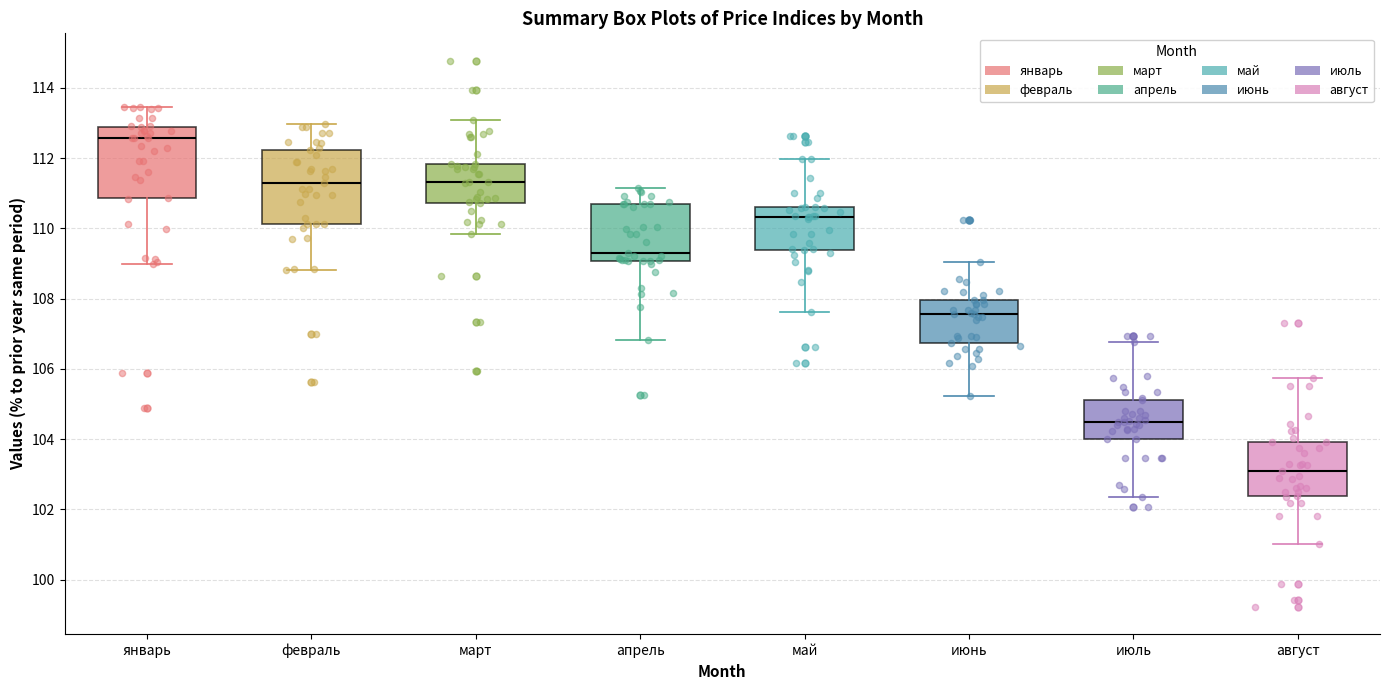

Where does the upper whisker of the box for апрель end on the y-axis? The values are not printed on the chart, so give them approximately, as read against the axis.

111.2